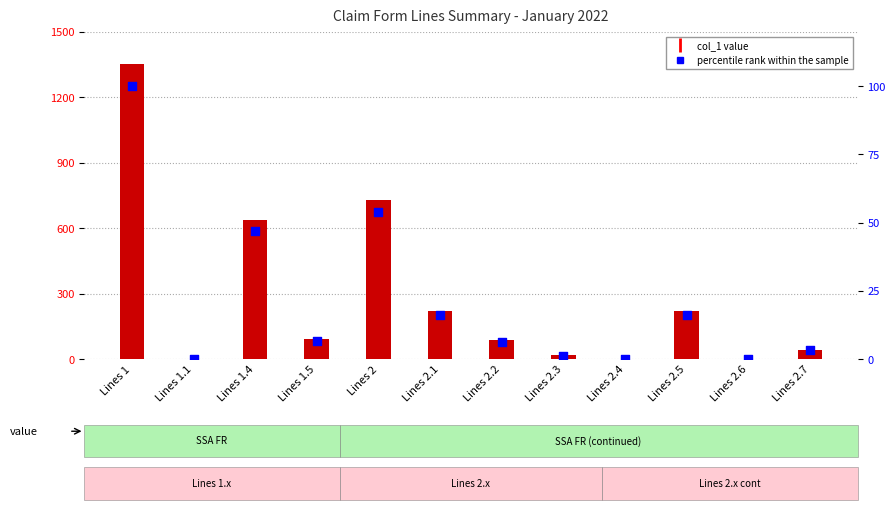

What are all the series names shown in the legend?

col_1 value, percentile rank within the sample